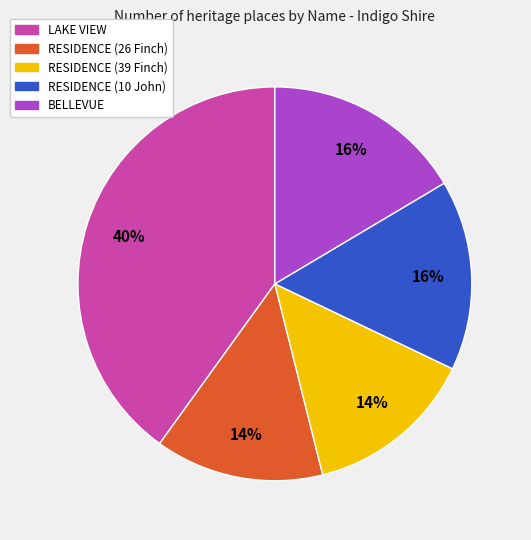

Which category has the biggest portion of the pie?

LAKE VIEW